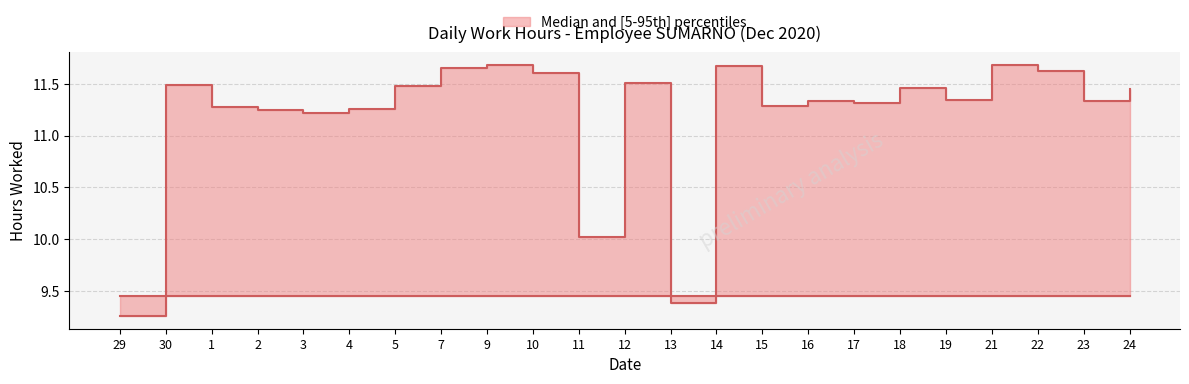

Read the value at 15.

11.3